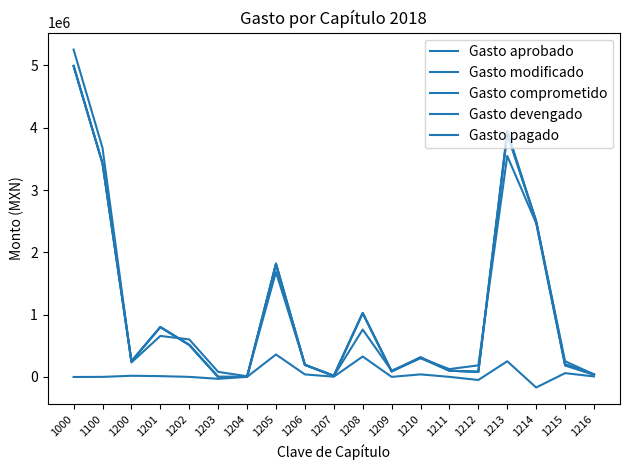

Is this an area chart (filled region under the line)?

No